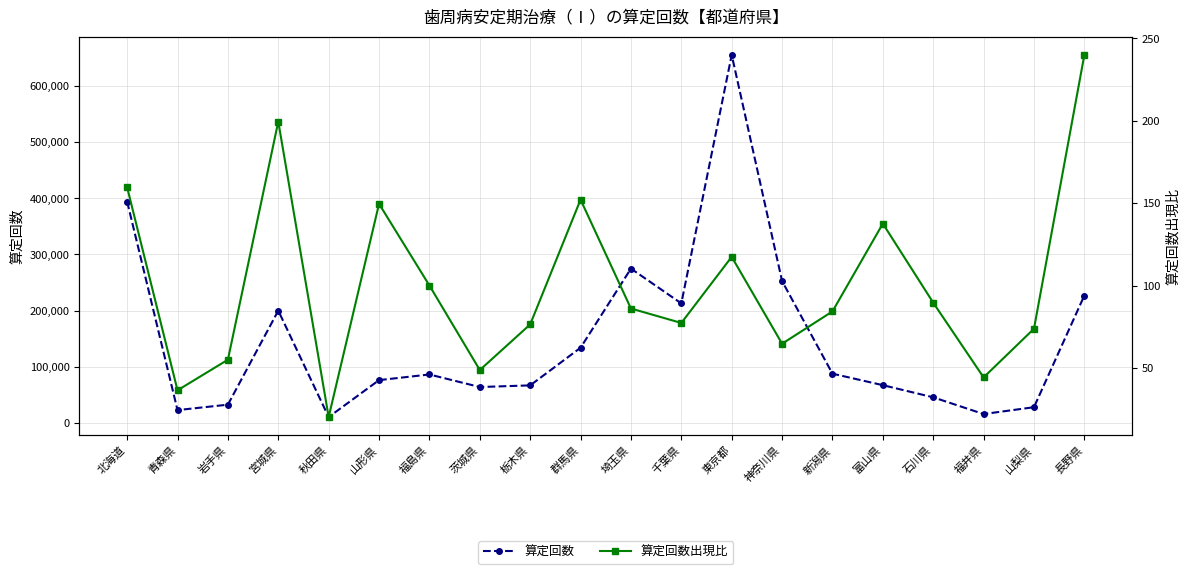

What position from the right is 富山県?

5